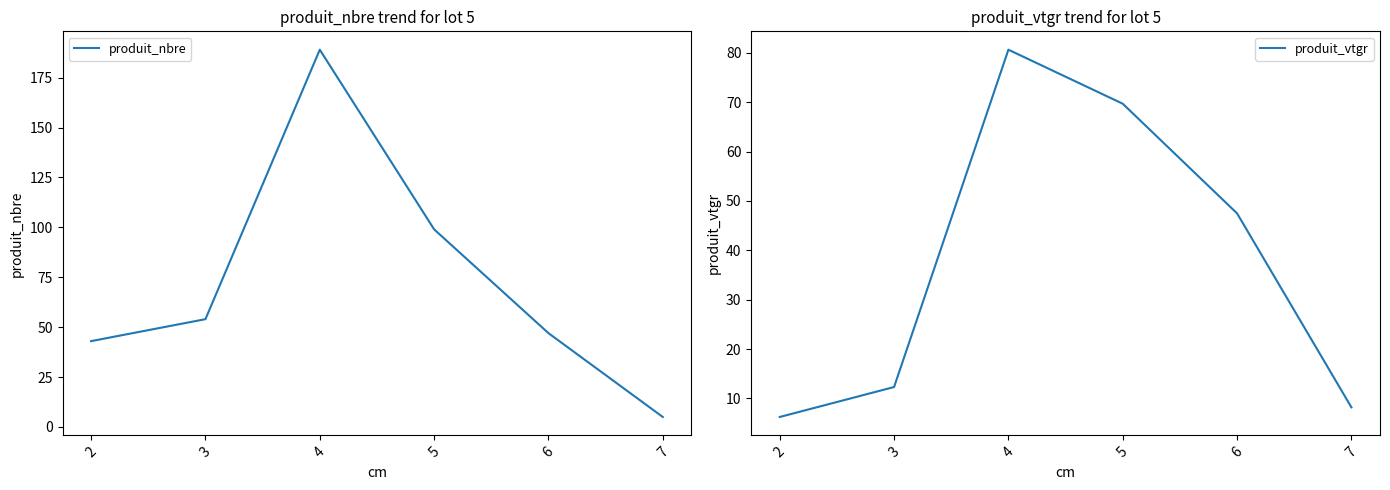

What is the sum of the produit_nbre values at 7 and 5?

104